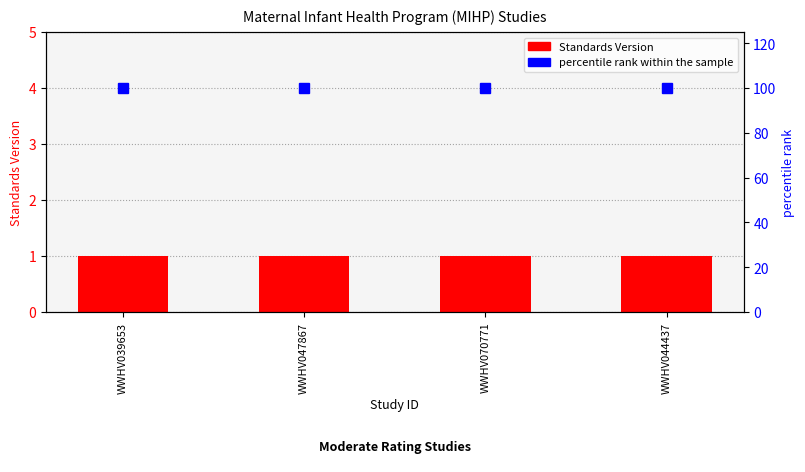

At which category does the chart reach its peak across all series?

WWHV039653